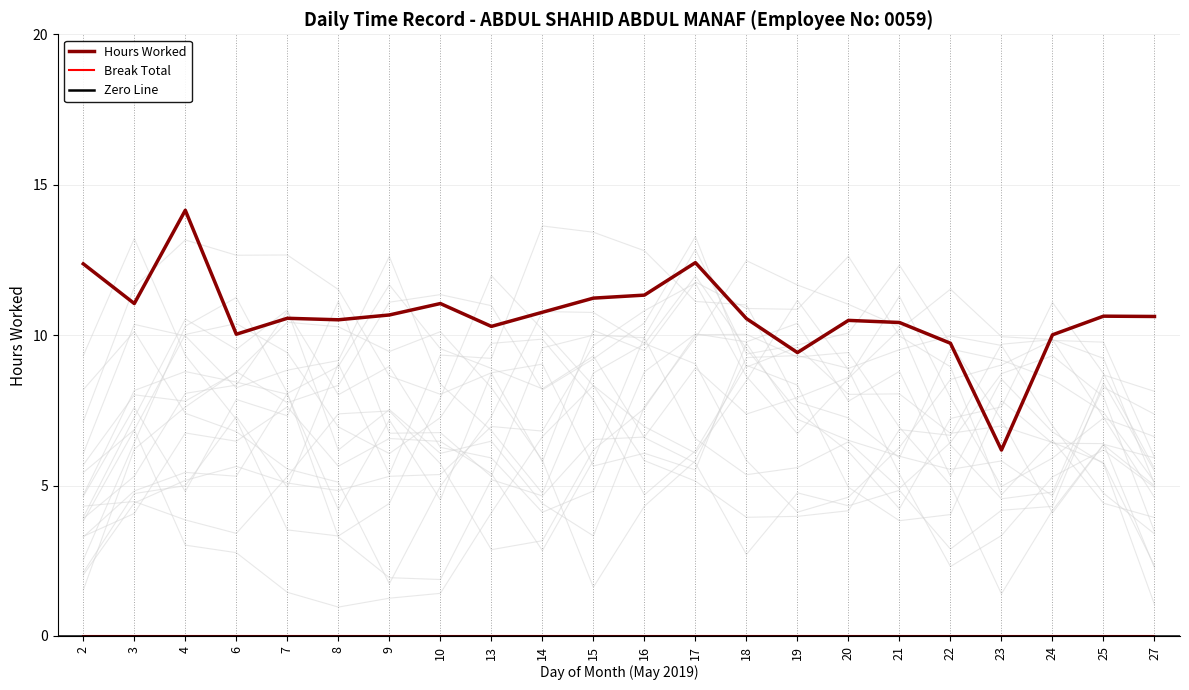

What is the value of the 19th point from the left?

6.2